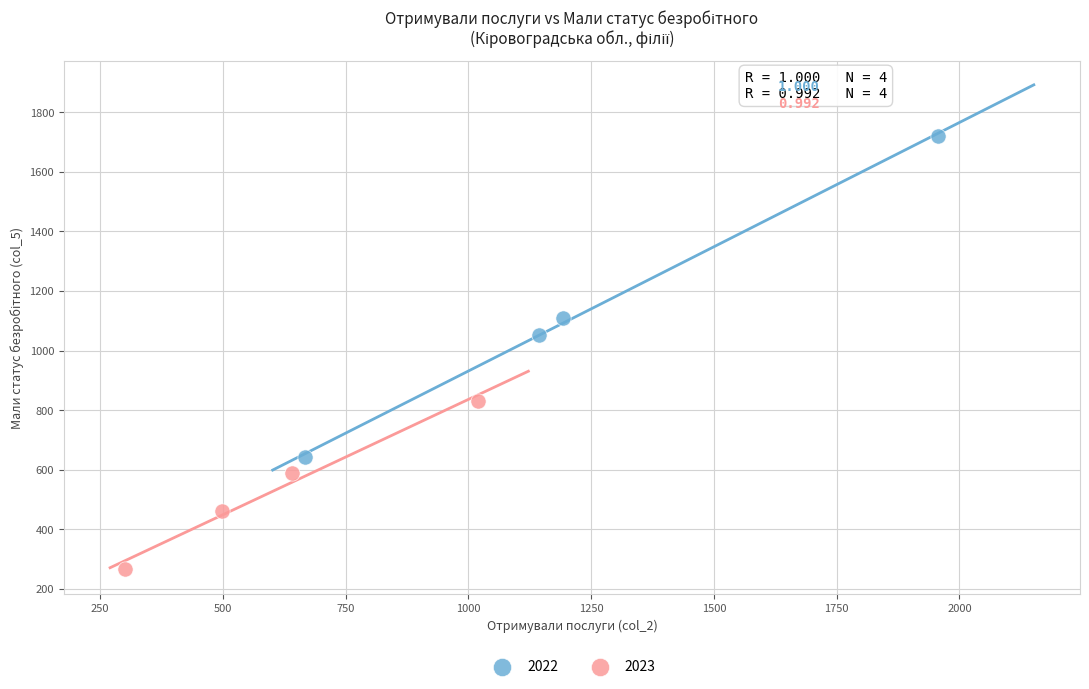

What are all the series names shown in the legend?

2022, 2023